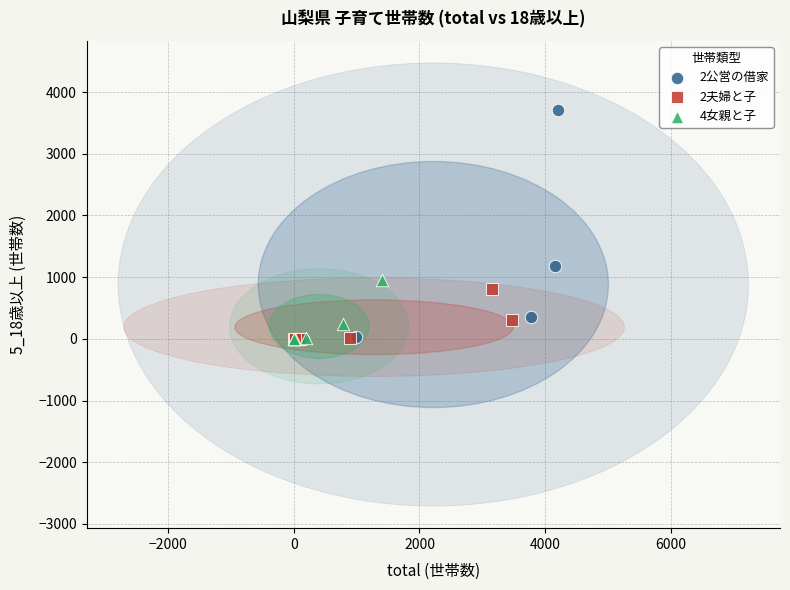

Which series has the largest Y range (max minus min)?

2公営の借家